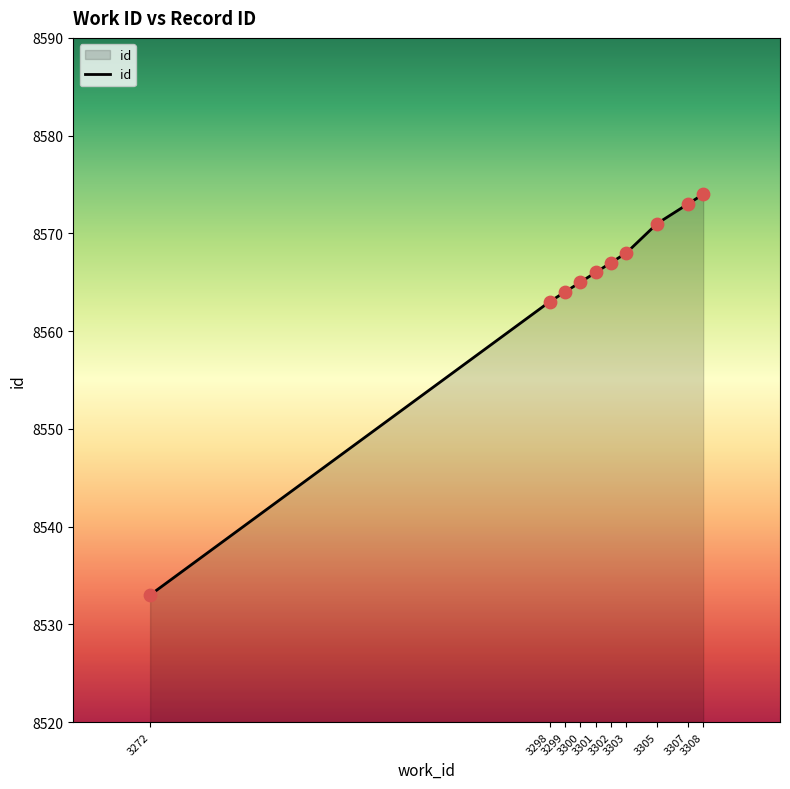

Between 3308 and 3303, which is larger?

3308